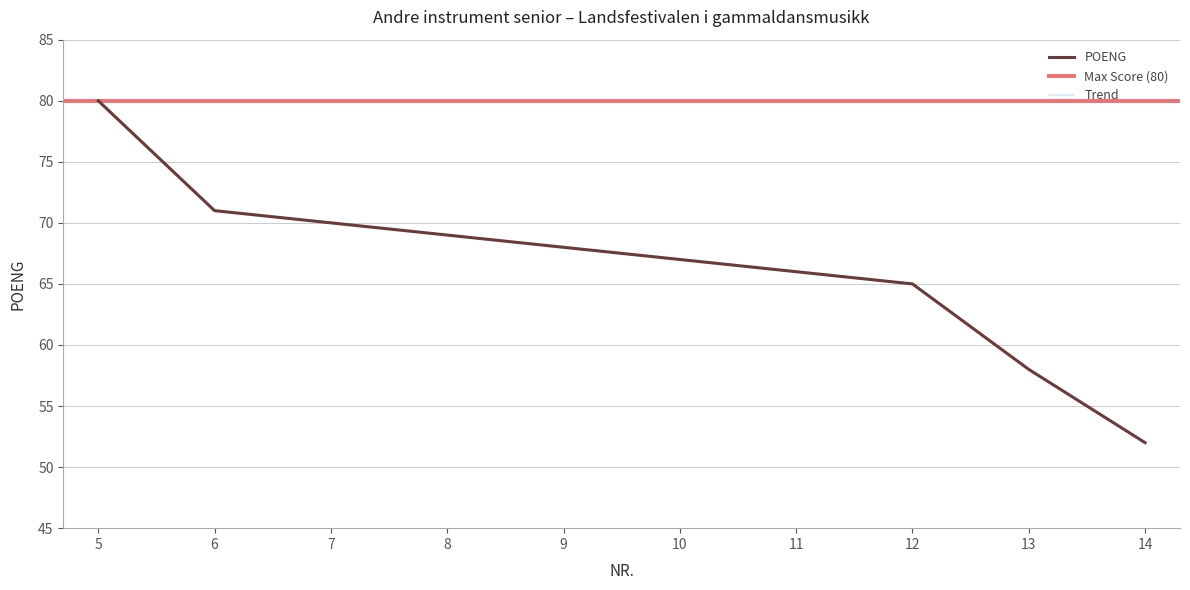

At which category does the chart reach its peak across all series?

5